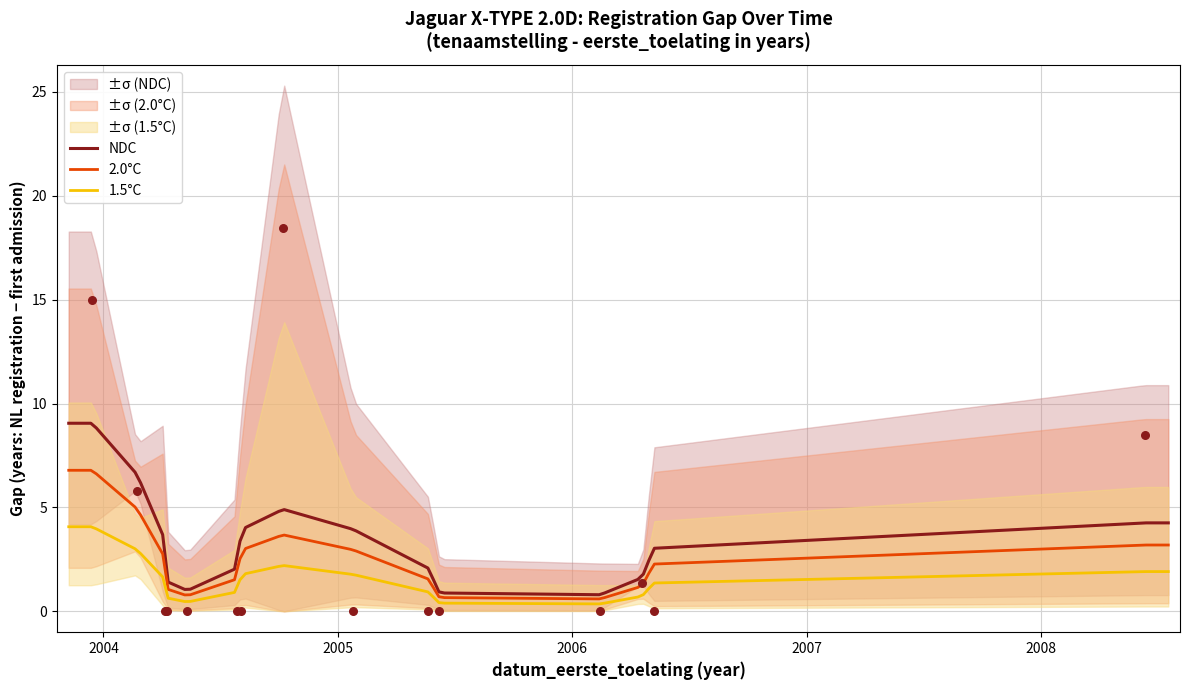

Between 20060113 and 20041224, which is larger?

20060113